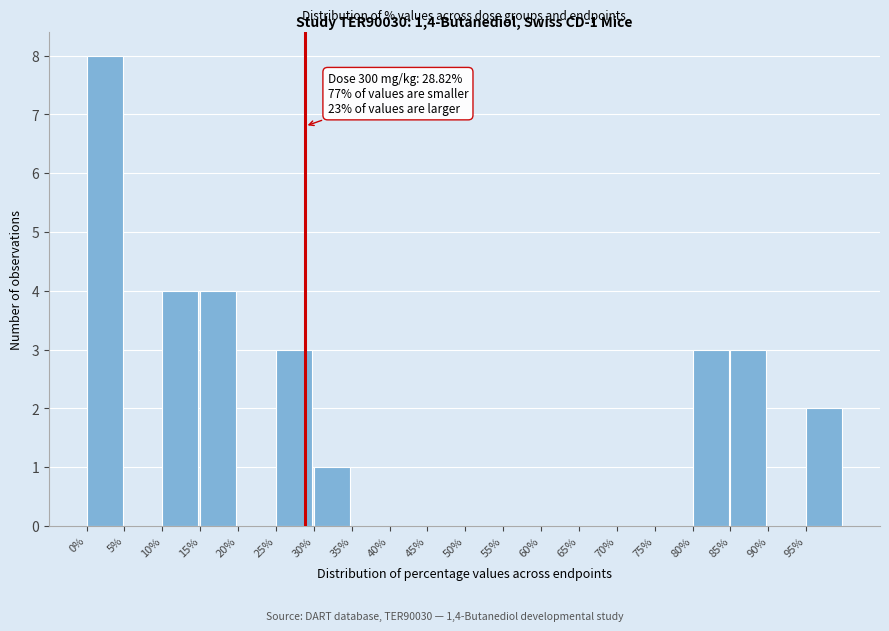

Which range on the x-axis has the tallest bar?

0 to 5